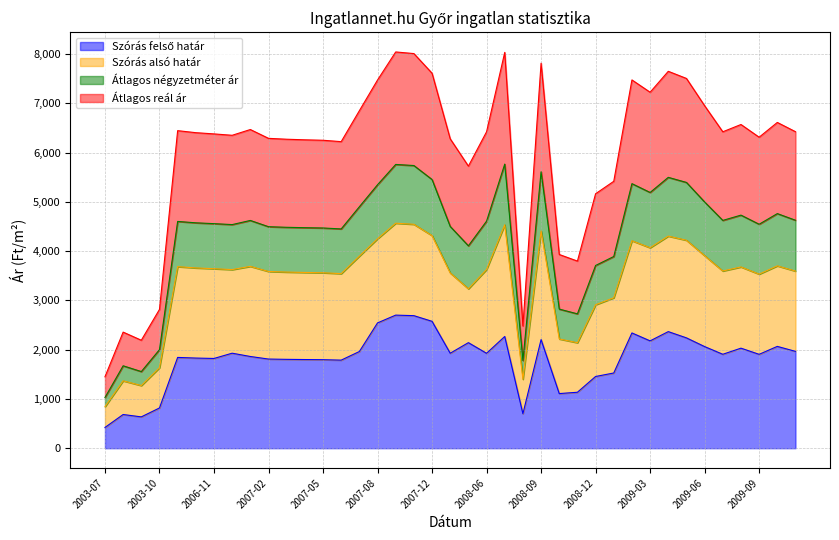

What is the difference between the second highest and minimum values in the Szórás felső határ series?

2270